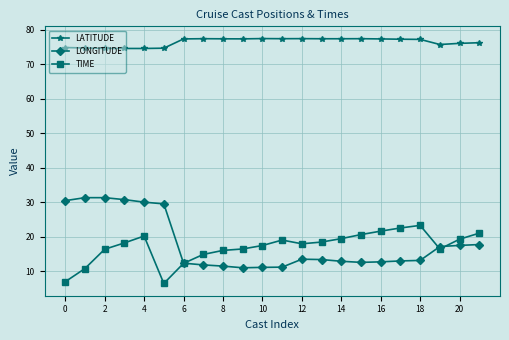

Which series has the widest spread of values?

LONGITUDE